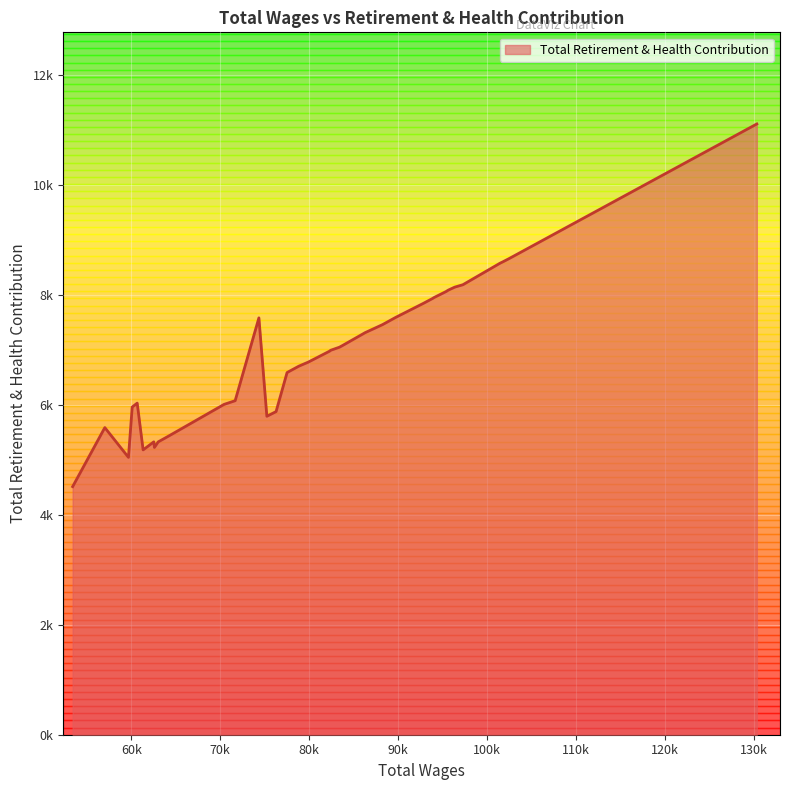

What is the greatest value displayed?

11103